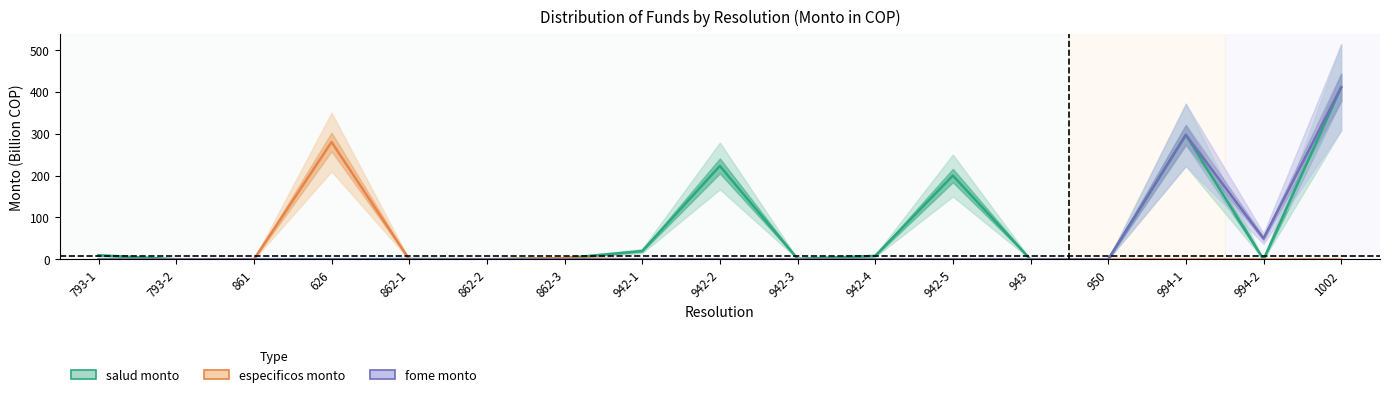

At 994-2, list the series in order from largest to smallest.

fome monto, salud monto, especificos monto